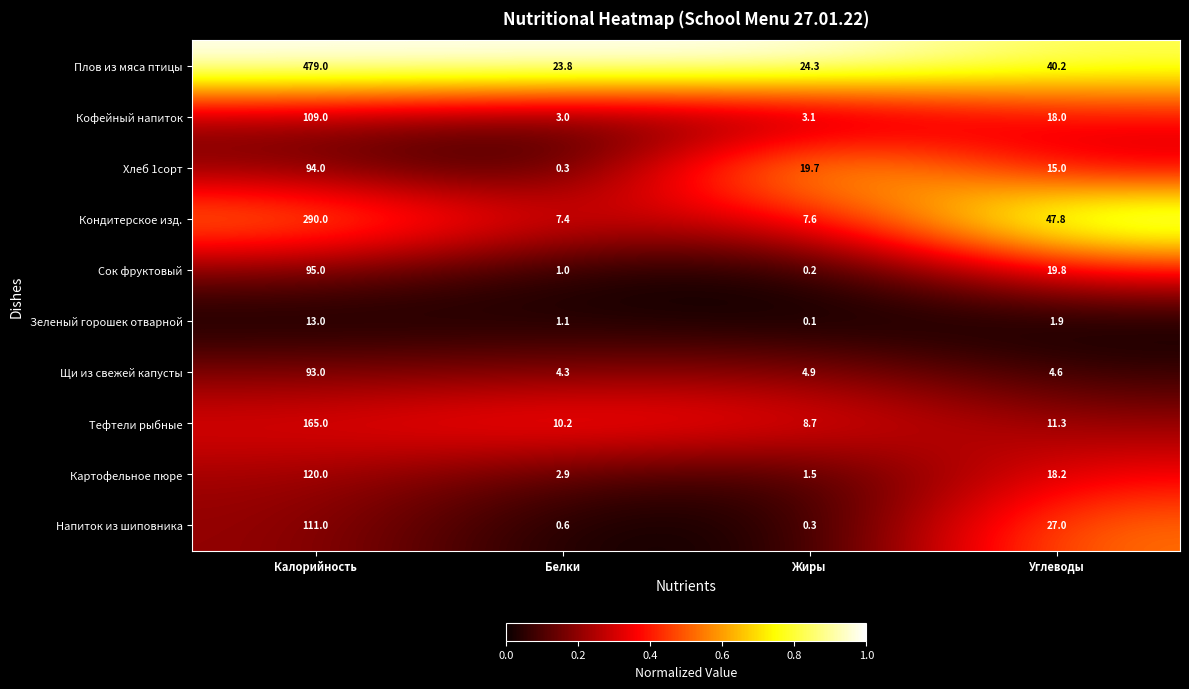

Which series changed the most between Белки and Жиры?

Хлеб 1сорт